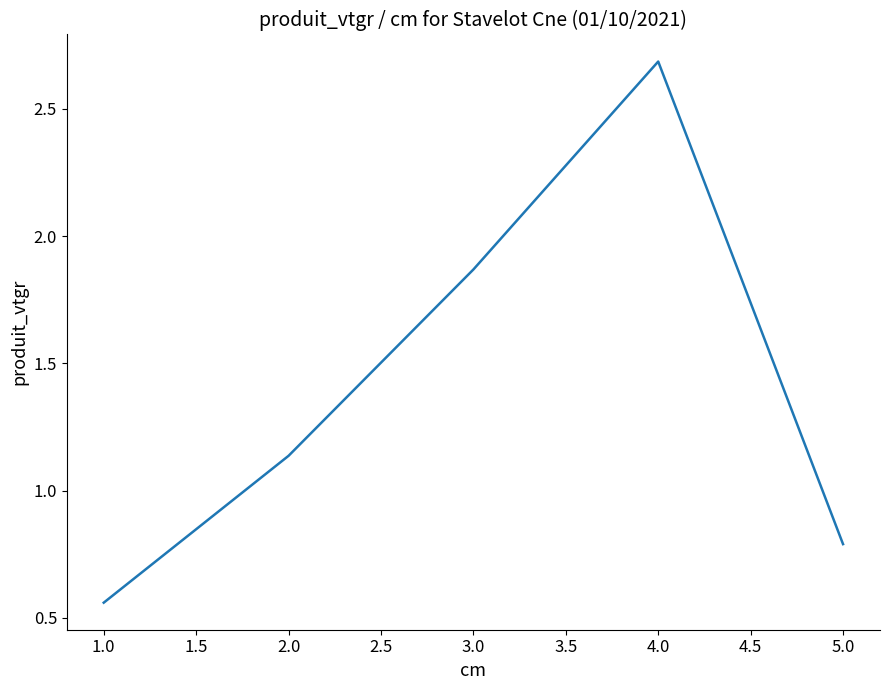

Approximately how many times larger is the value at 4.0 compared to 2.0?

2.4